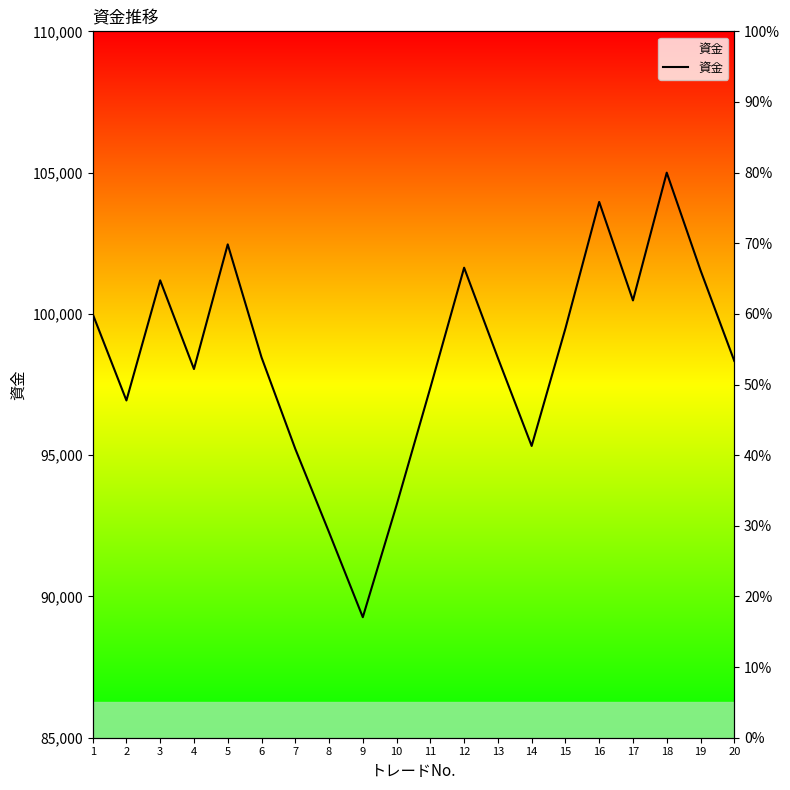

What is the sum of all values?

1968679.0